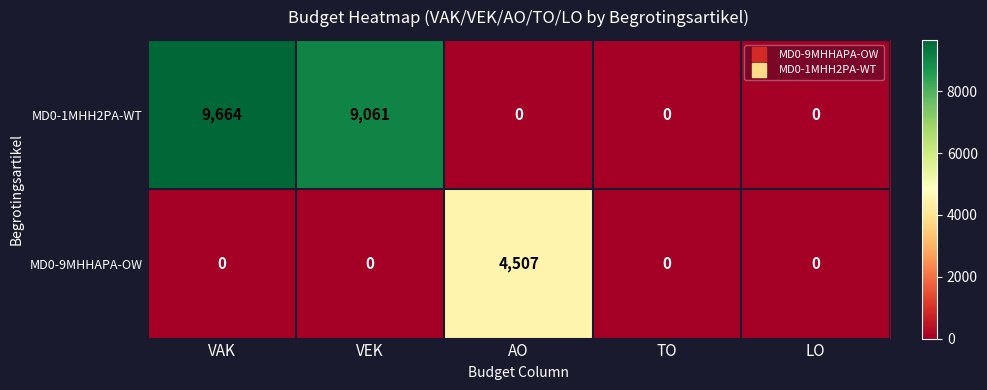

Which series has the largest range (max minus min)?

MD0-1MHH2PA-WT